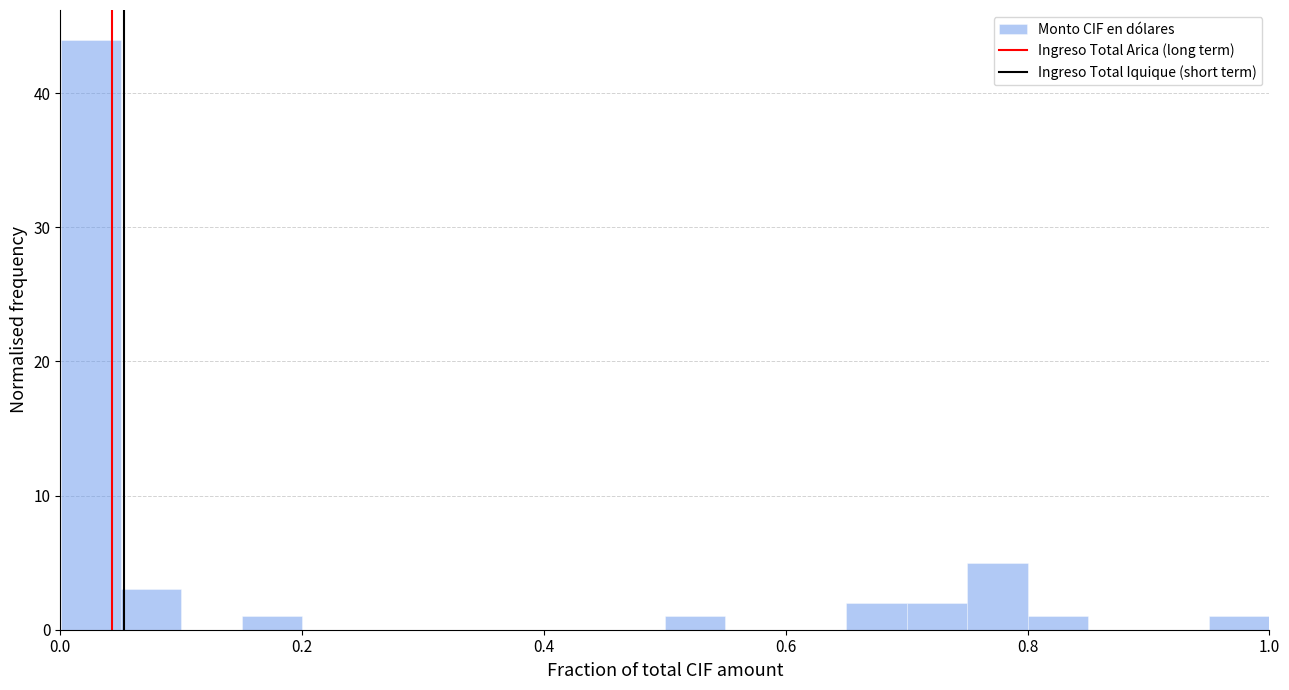

Read against the x-axis, roughly where is the centre of the tallest bar?

0.02